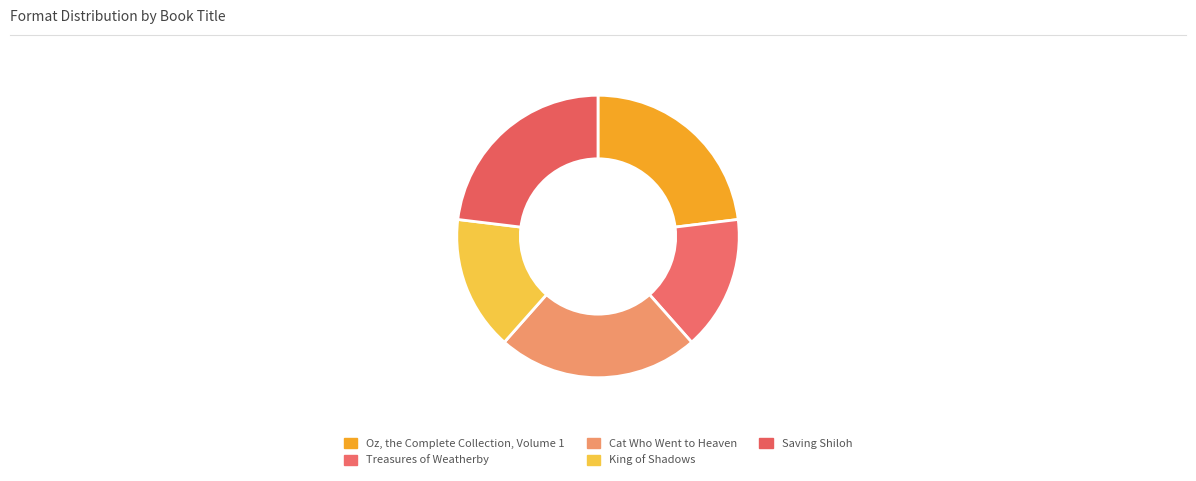

Rank the categories by value from lowest to highest.

Treasures of Weatherby, King of Shadows, Oz, the Complete Collection, Volume 1, Cat Who Went to Heaven, Saving Shiloh